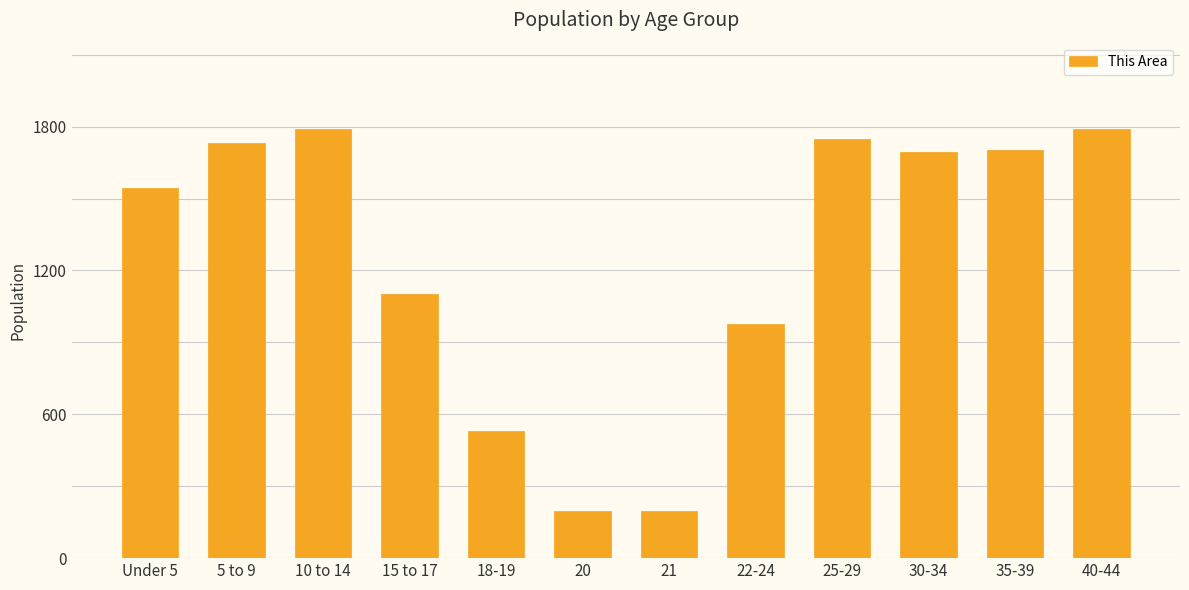

Where is the data nearest to the value 993?

22-24